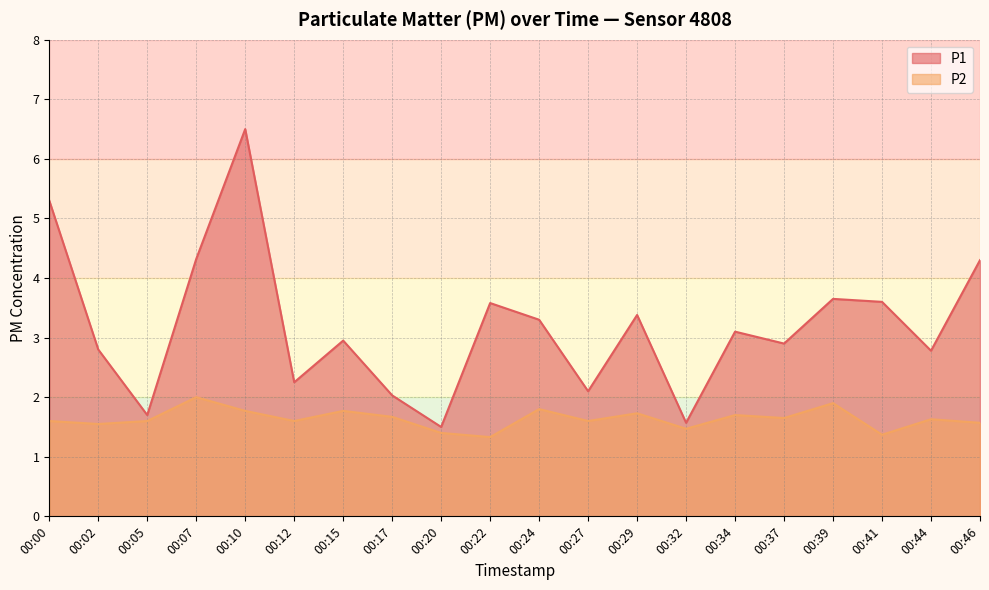

How many series are shown in this chart?

2